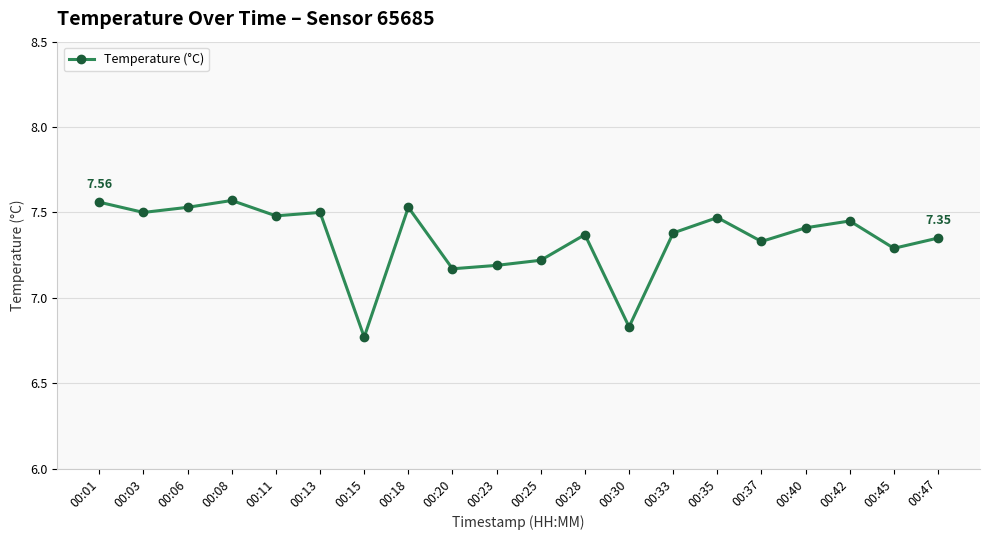

True or false: there are more than 1 points higher than both neighbors.

True